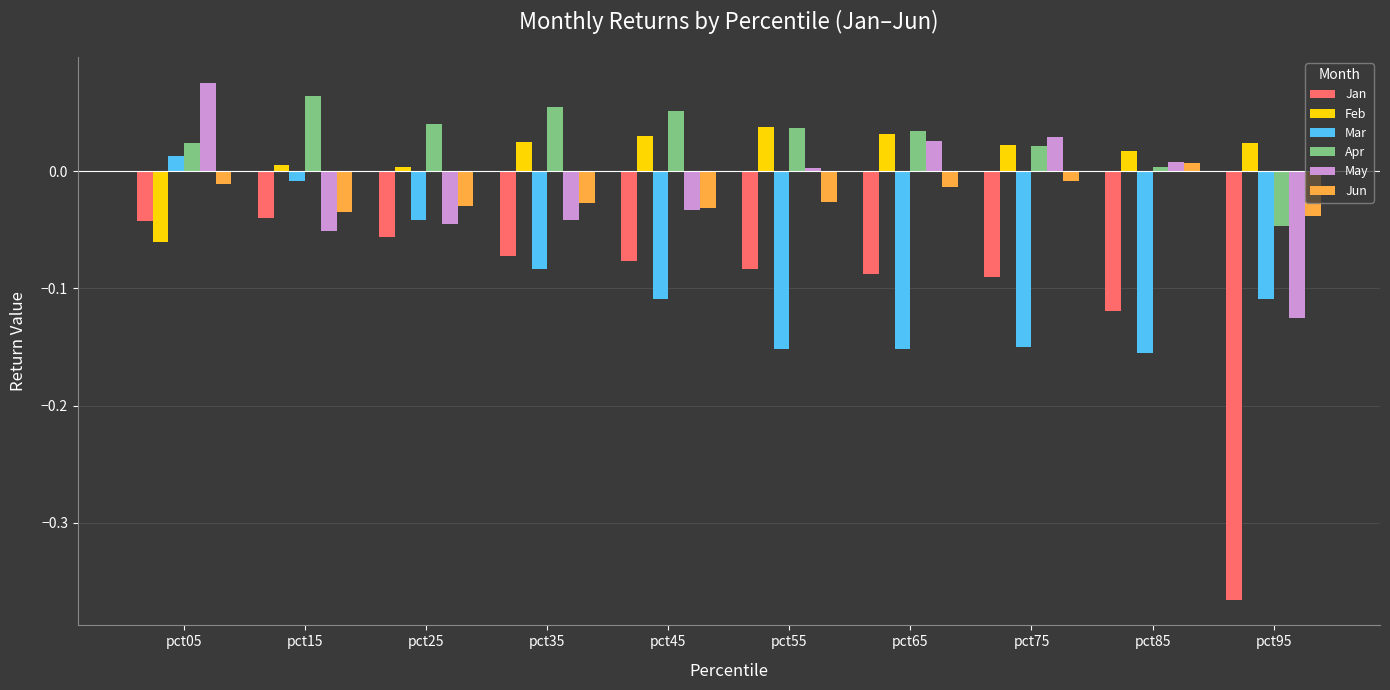

How many negative values does the May series have?

5